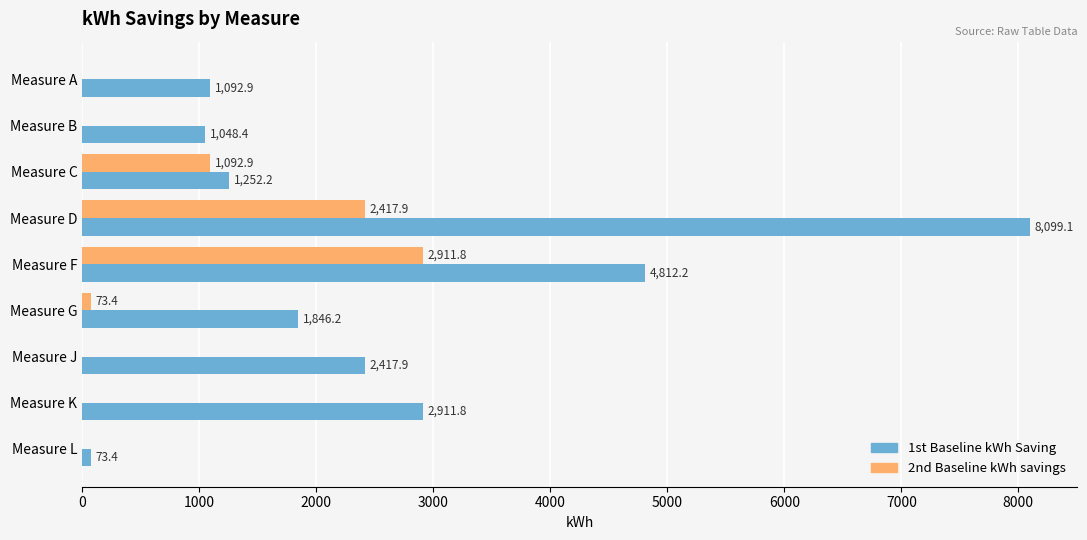

Is it true that 2nd Baseline kWh savings equals 1397.2 at Measure F?

False